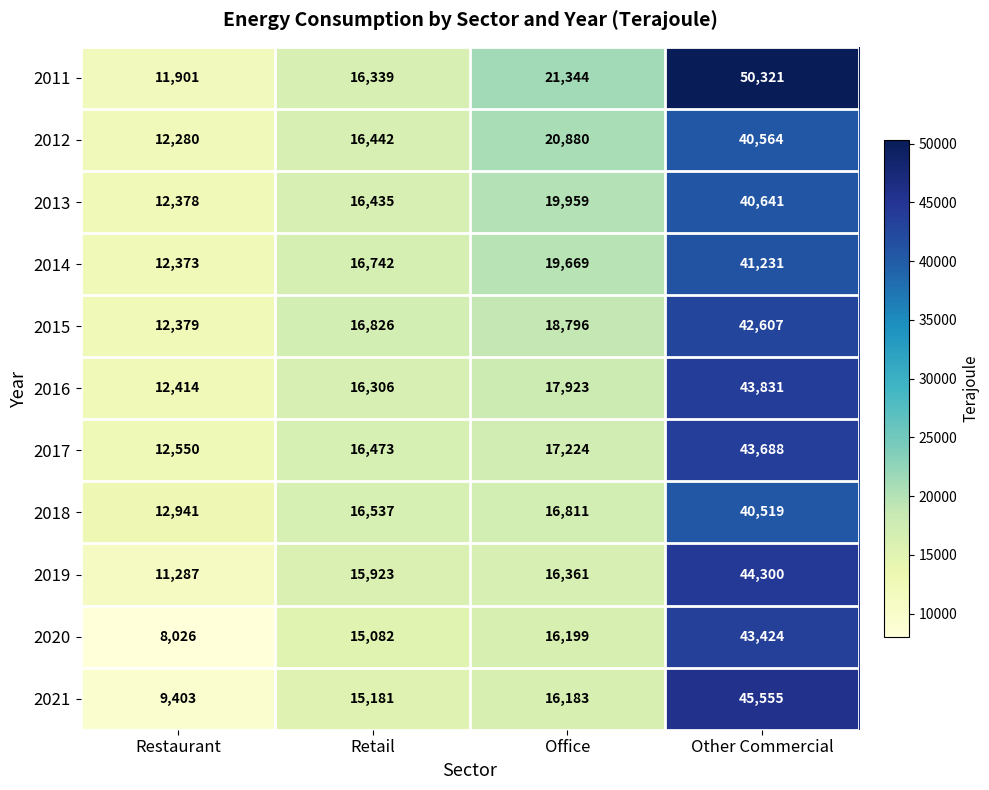

What is the total value across all series at Other Commercial?

476681